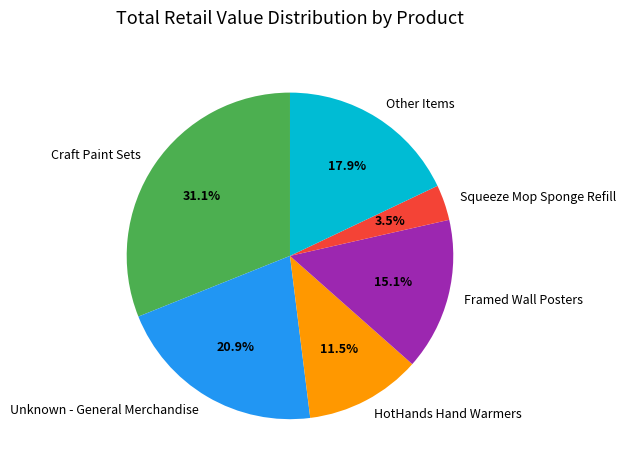

What percentage do Other Items and HotHands Hand Warmers together represent?

29.4%